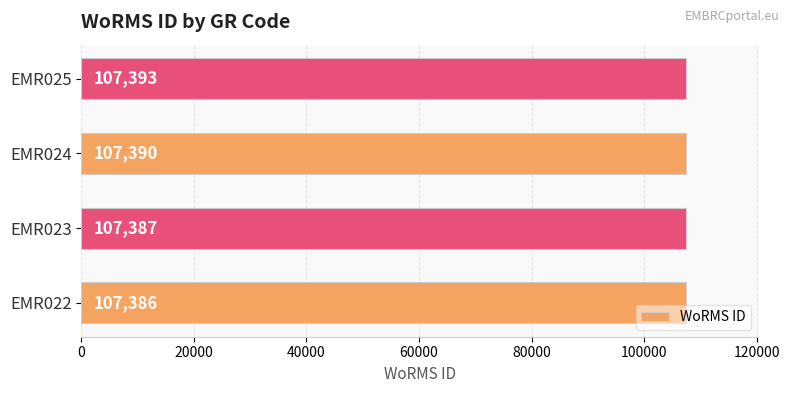

Are the bars horizontal?

Yes